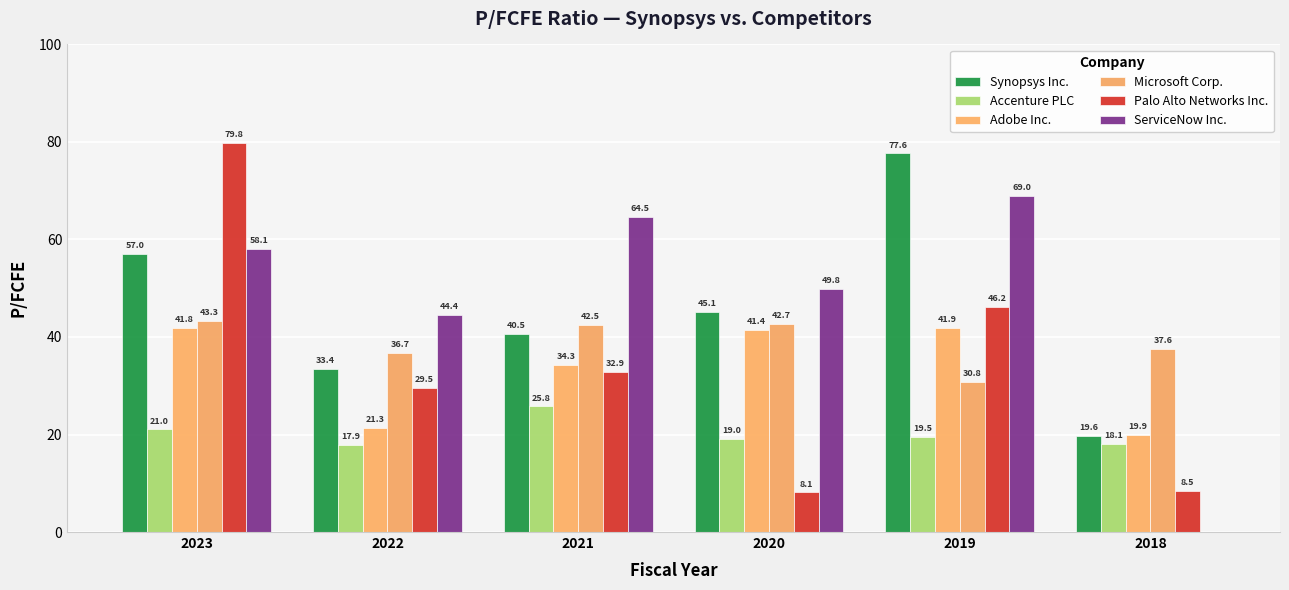

At which label does Adobe Inc. reach its peak?

2019